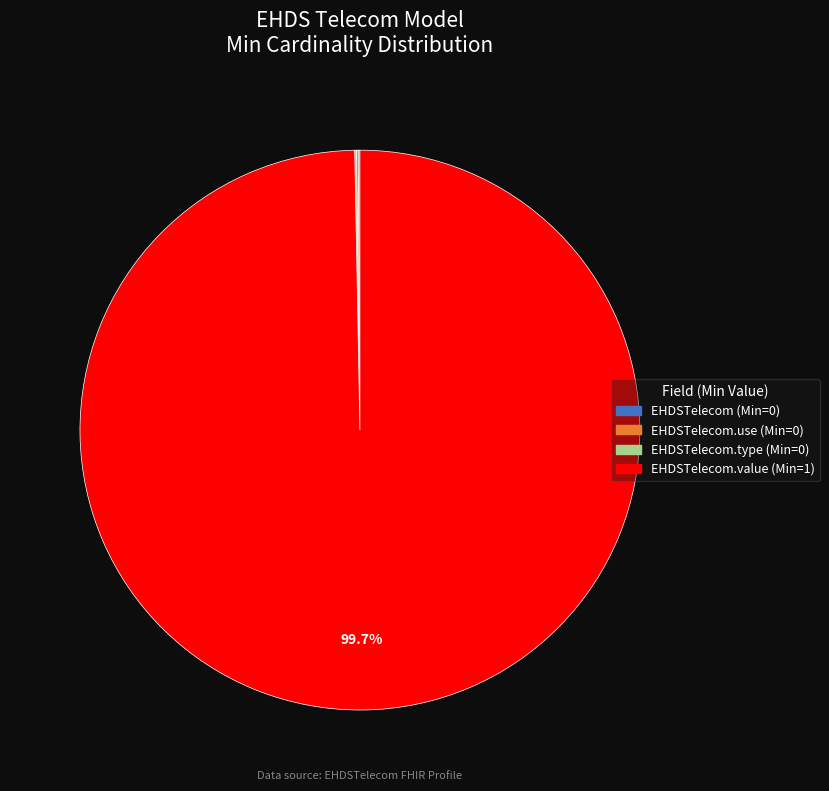

To the nearest percent, what is the difference between the largest and smallest slice percentages?

100%